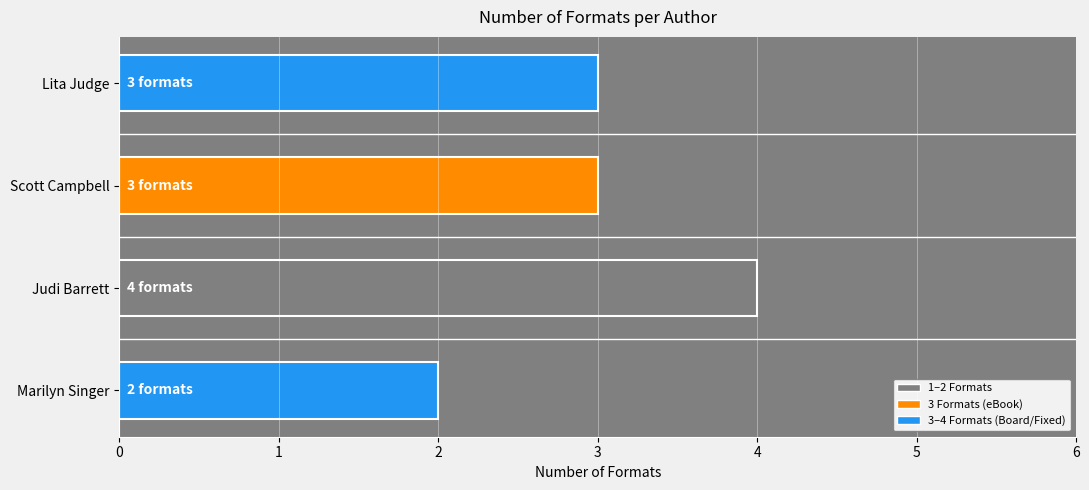

What is the greatest value displayed?

4